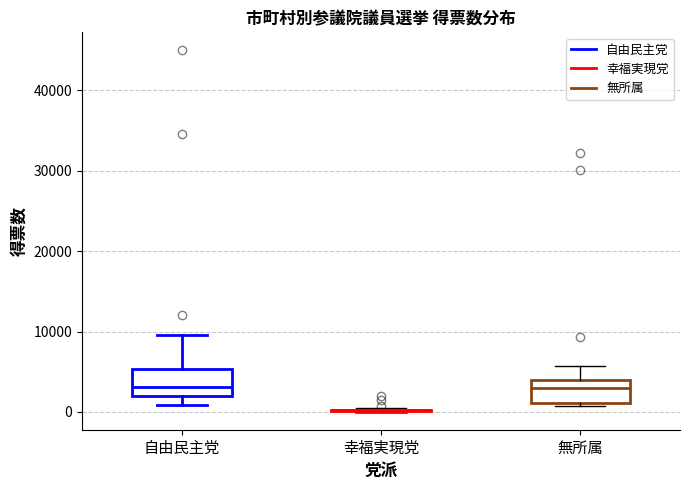

Reading left to right, transcribe this box plot: for each box, give where its median line is, the range the box spans, and where its two whiskers end, as read against the y-axis. The values are not printed on the chart, so give them approximately, as read against the axis.

自由民主党: median 3000, box 2000 to 5000, whiskers 1000 to 10000
幸福実現党: box collapsed to a line at 0, whiskers 0 to 0
無所属: median 3000, box 1000 to 4000, whiskers 1000 (just below the box's lower edge) to 6000